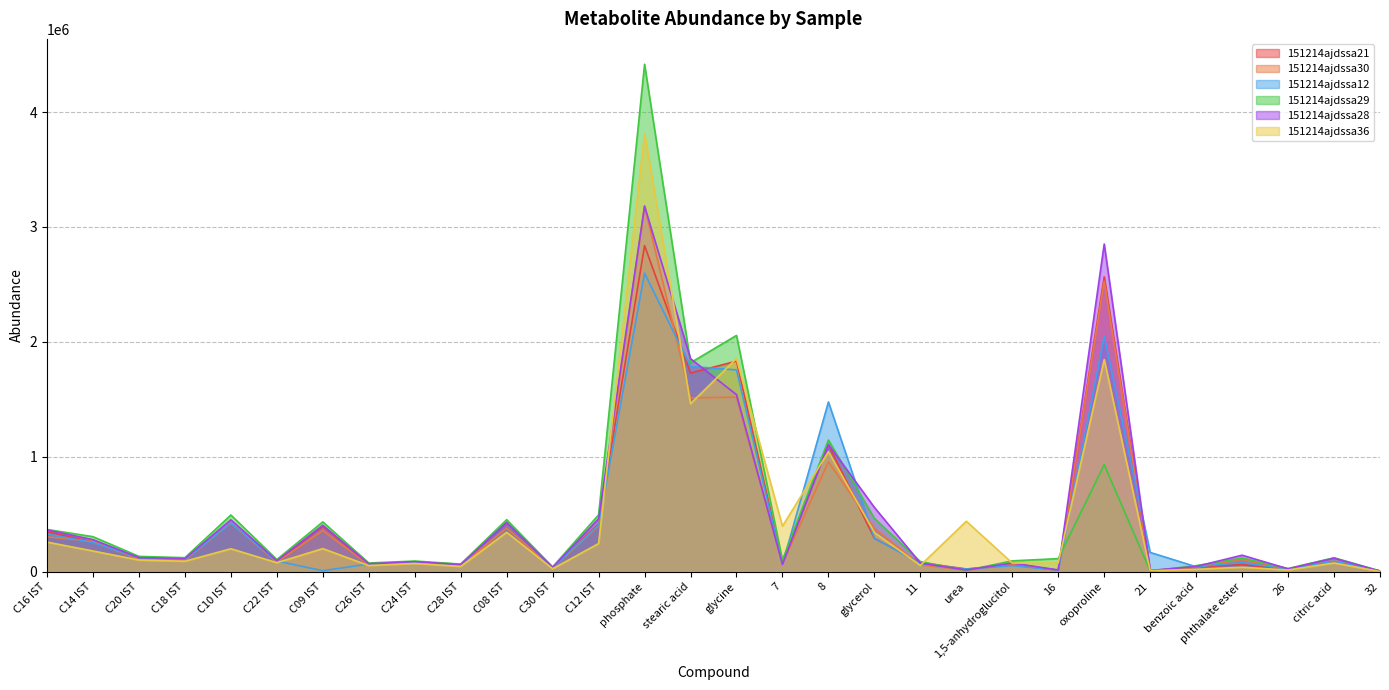

How many data points in 151214ajdssa30 are less than 101139?

15